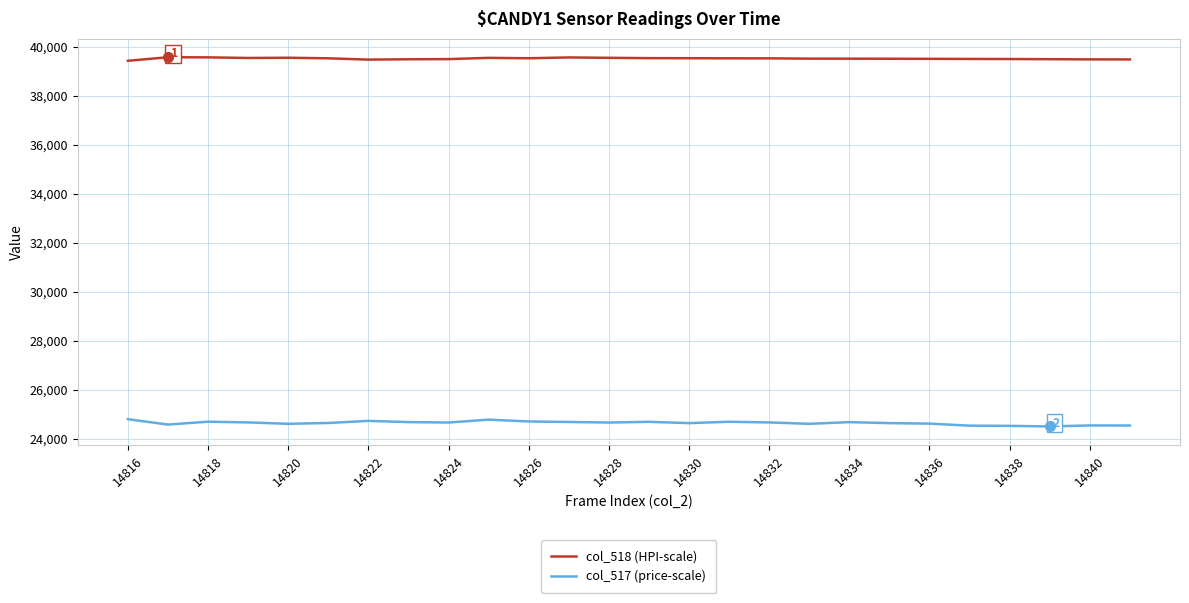

List the series in order of their overall mean, lowest first.

col_517 (price-scale), col_518 (HPI-scale)